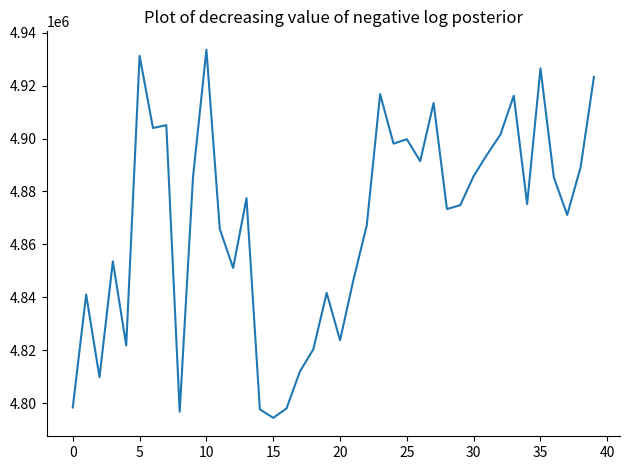

What is the greatest value displayed?

4933559